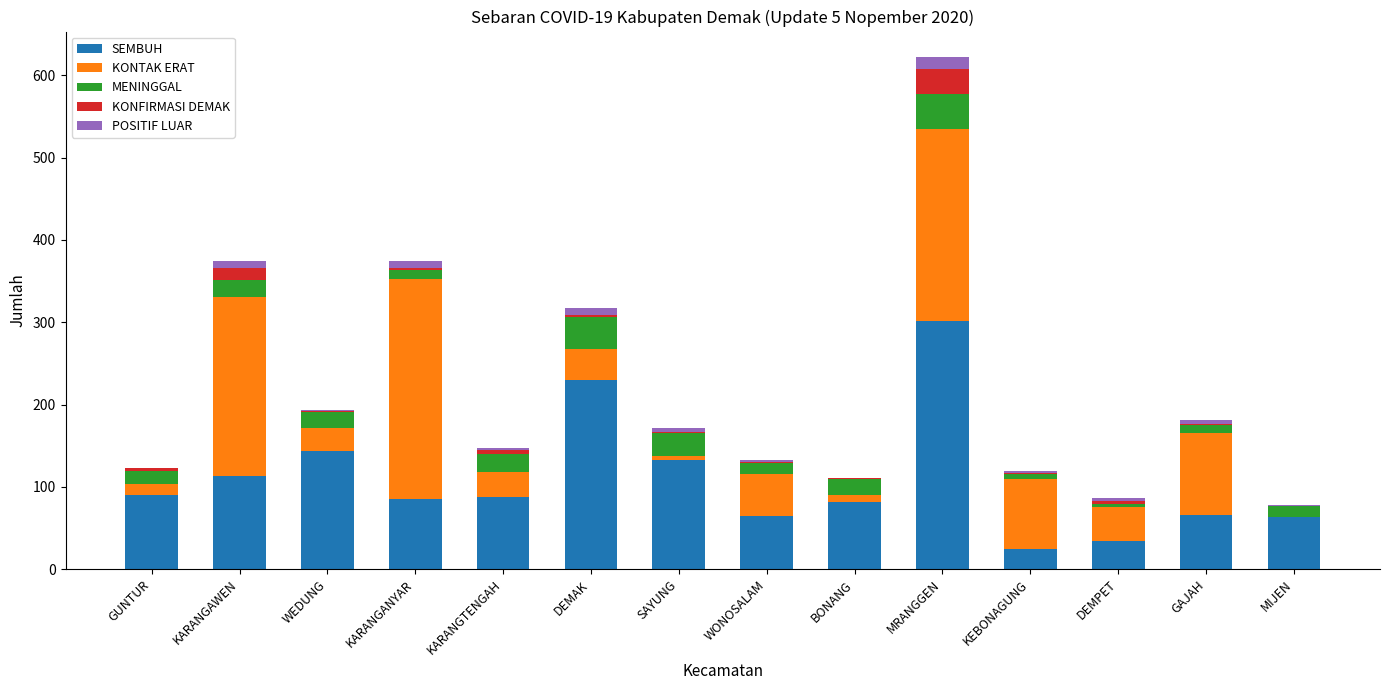

What is the maximum value for SEMBUH?

301